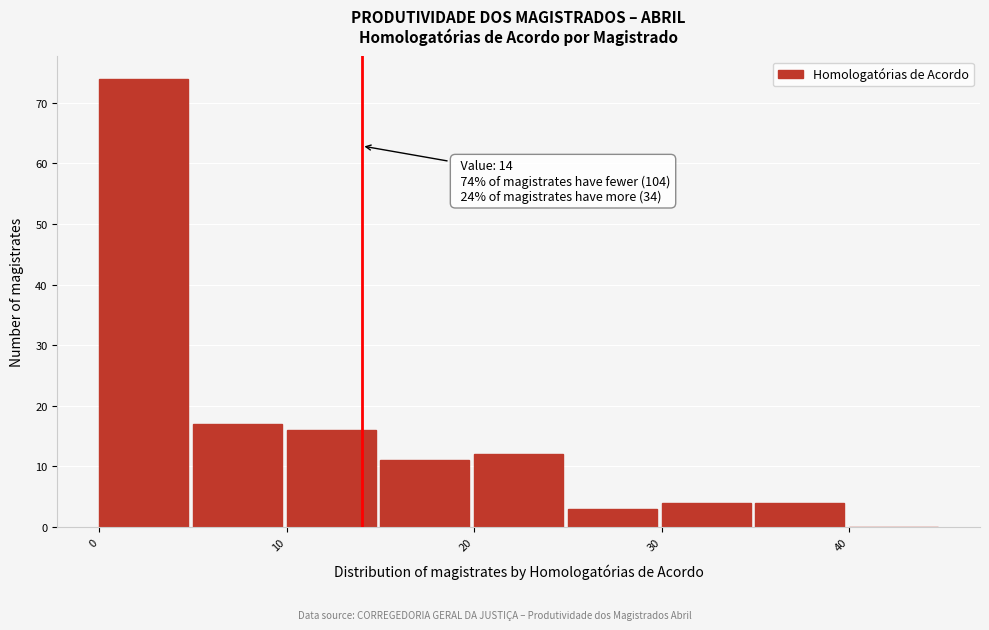

Over which range of the x-axis is the bar tallest?

0 to 5